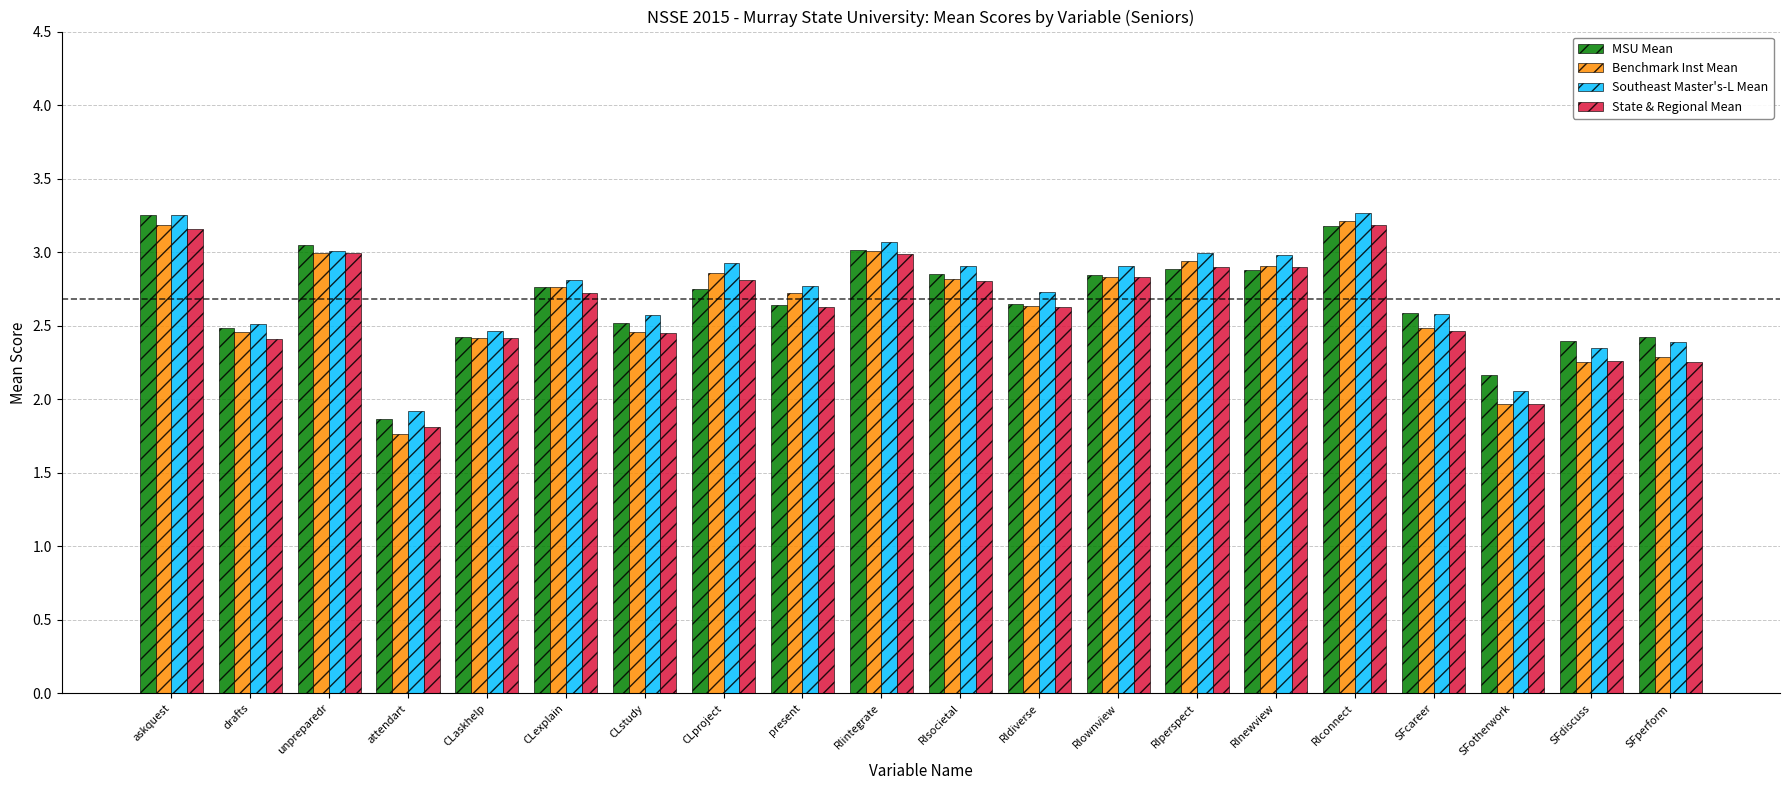

True or false: MSU Mean has a value of 5.0 at RIperspect.

False